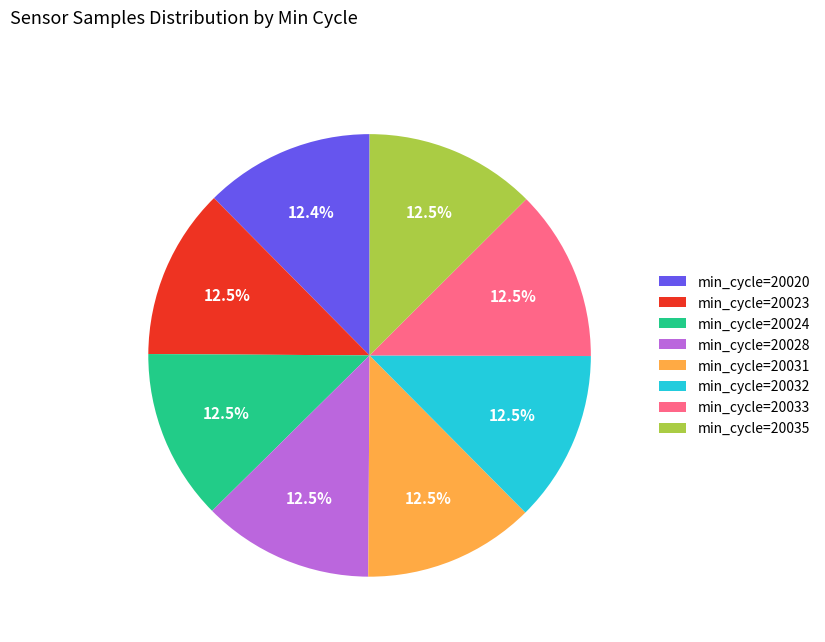

How many segments does this pie chart have?

8